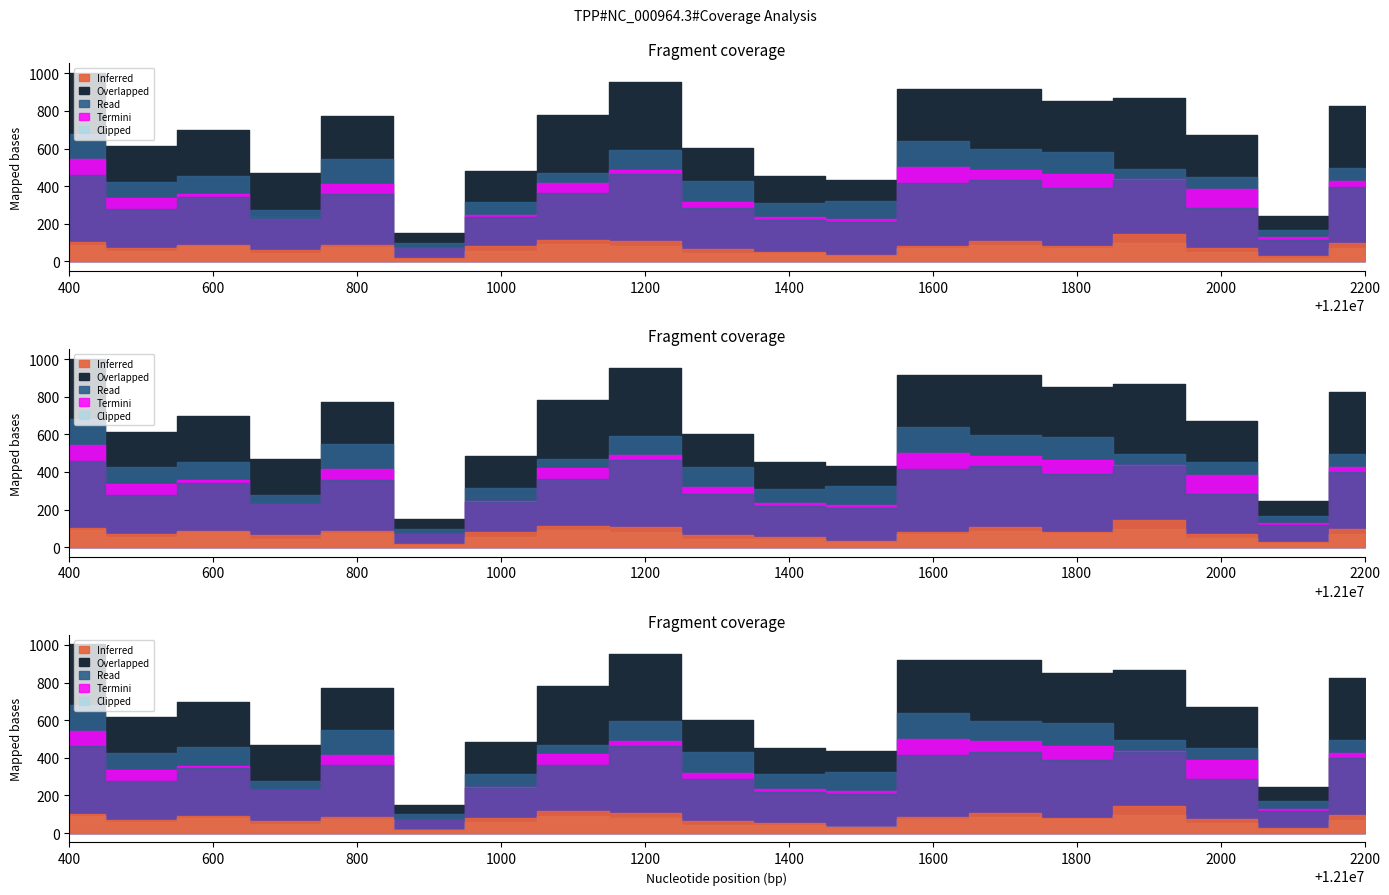

How many distinct data groups are displayed?

6